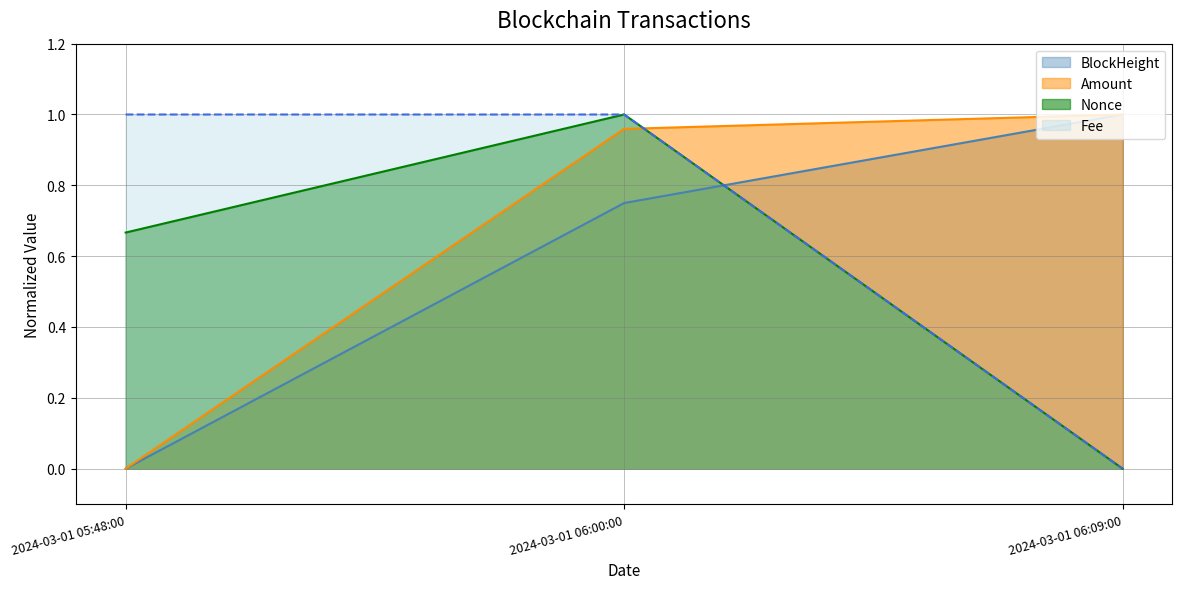

Which series has the largest total across all categories?

Fee